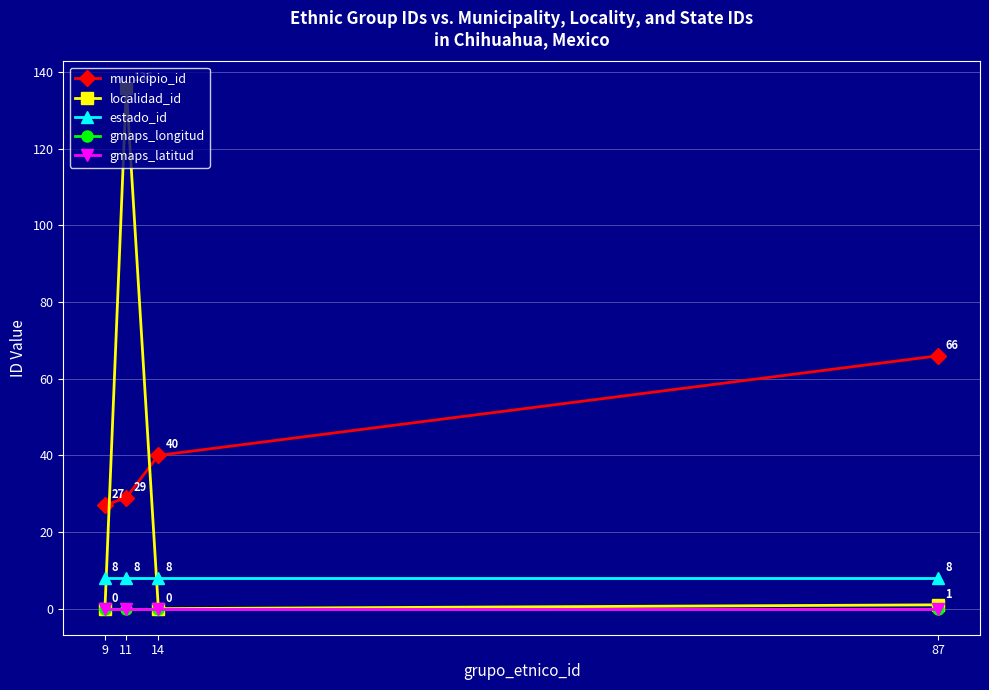

Does the chart have visible grid lines?

Yes